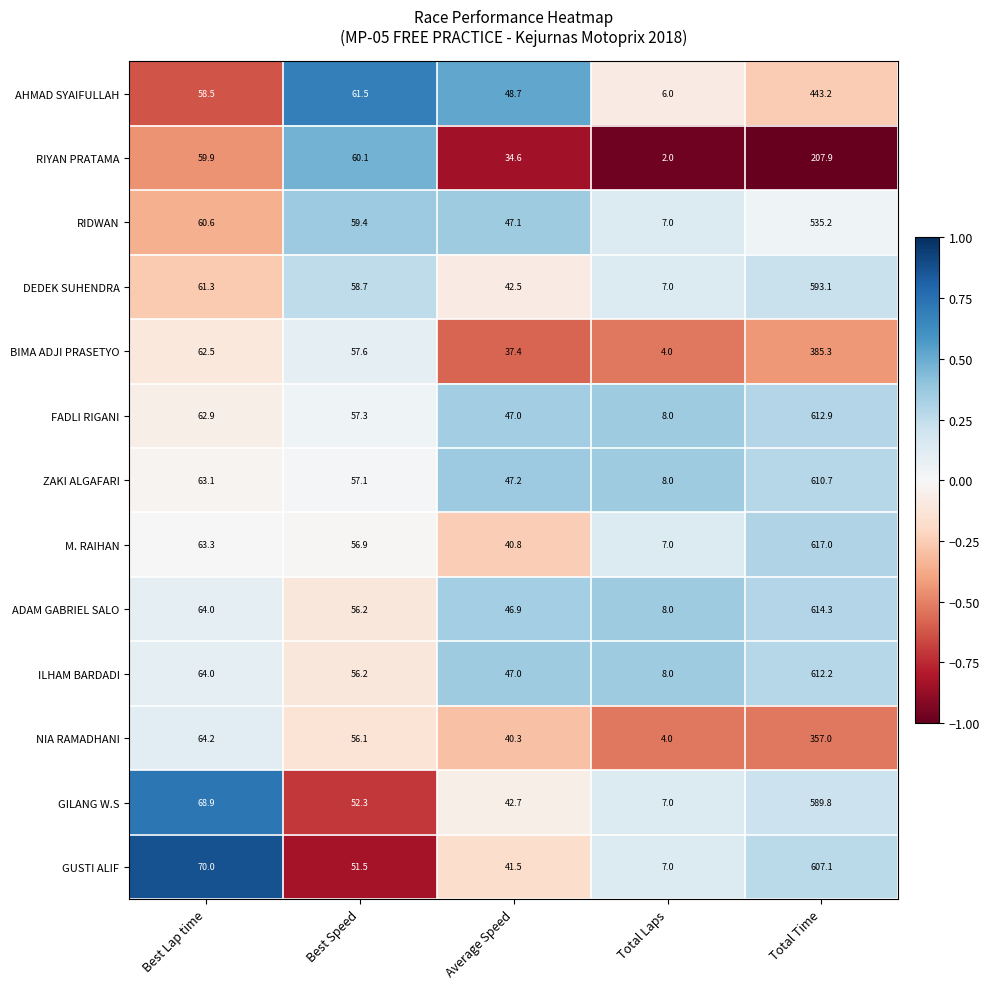

At which category is the sum across all series the highest?

Total Time